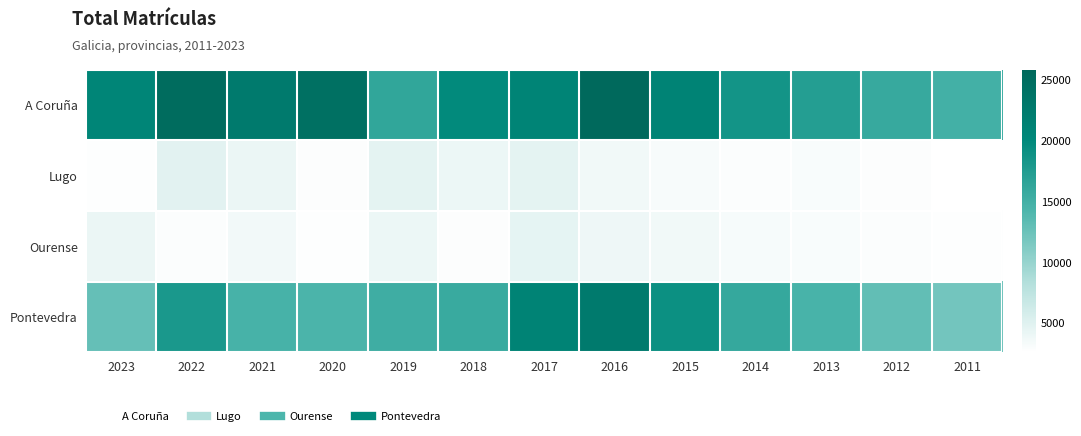

How many data points does each series have?

13